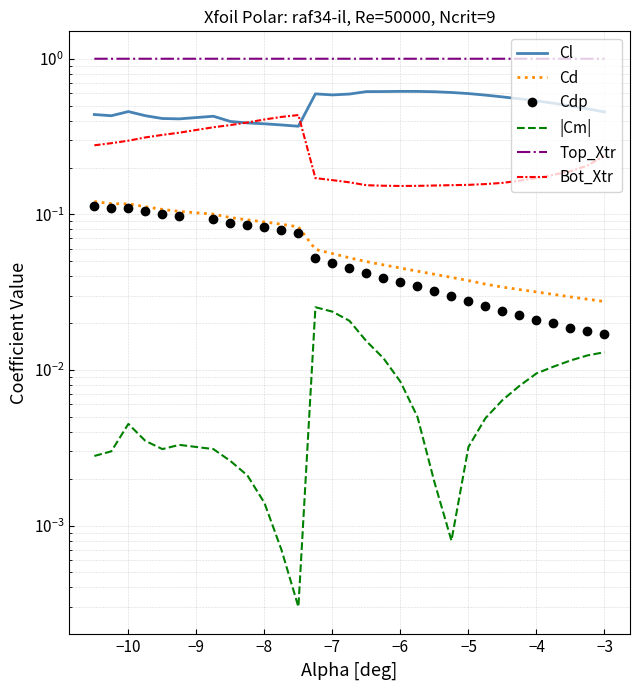

What position from the right is −6?

13